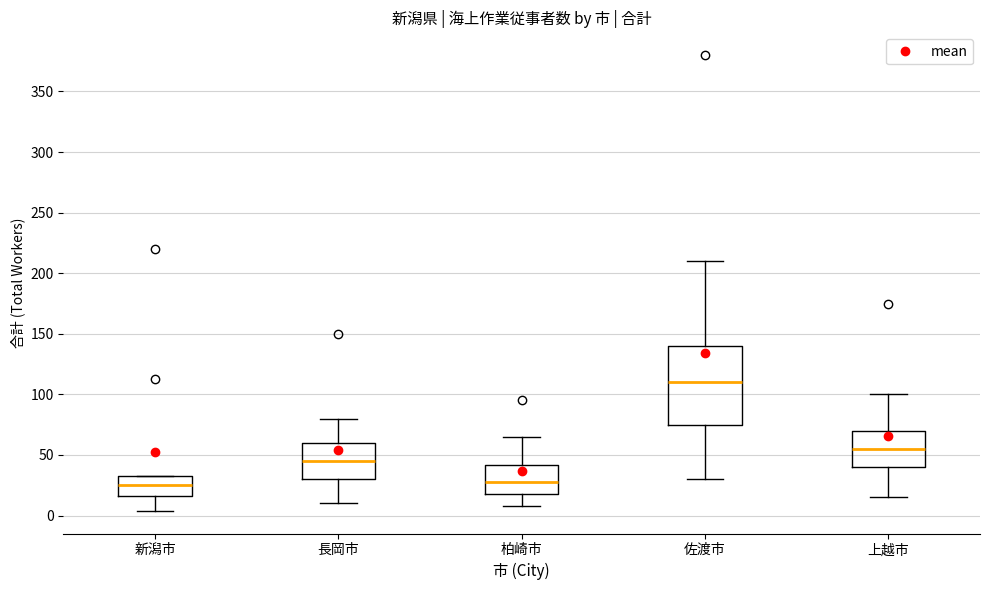

Where does the median line of the box for 柏崎市 sit on the y-axis? The values are not printed on the chart, so give them approximately, as read against the axis.

30